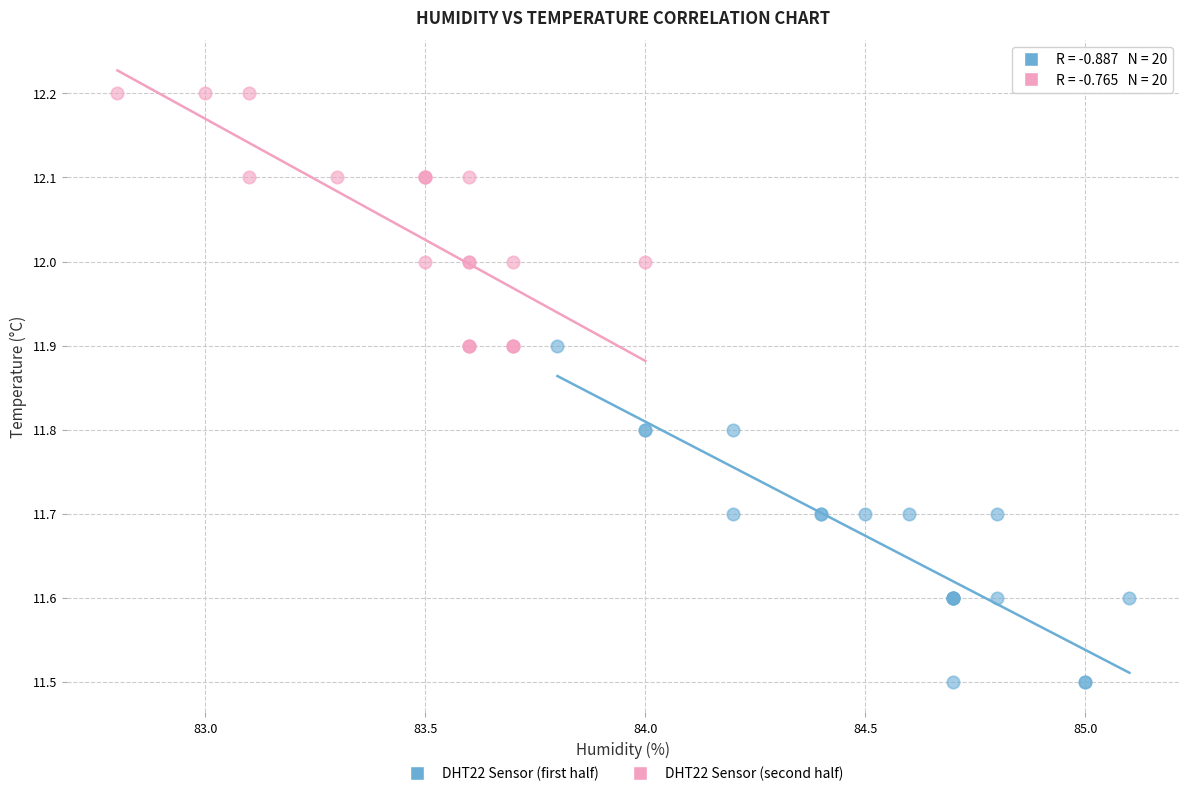

Which series has the largest Y range (max minus min)?

DHT22 Sensor (first half)